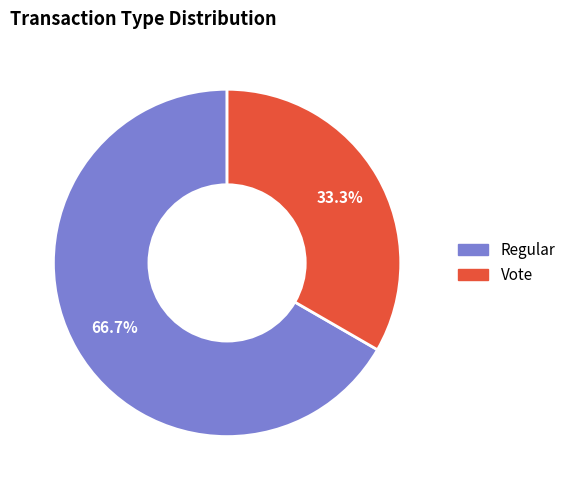

True or false: Regular accounts for 67% of the total.

True